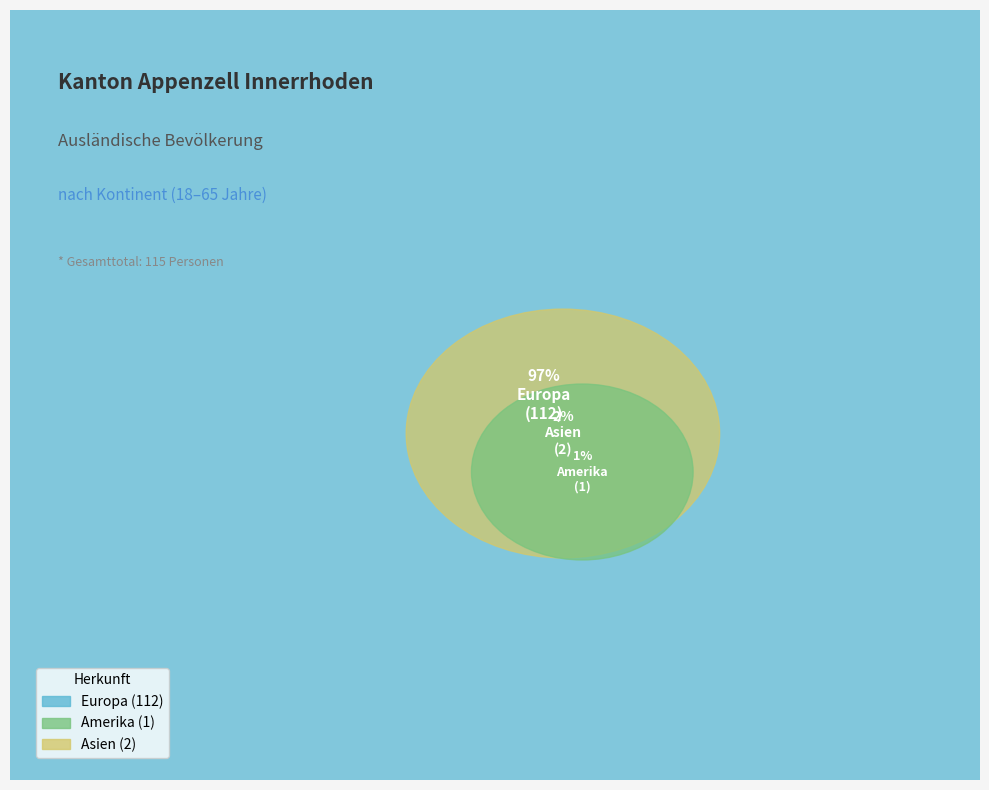

To the nearest percent, what percentage of the pie is Europa?

97%